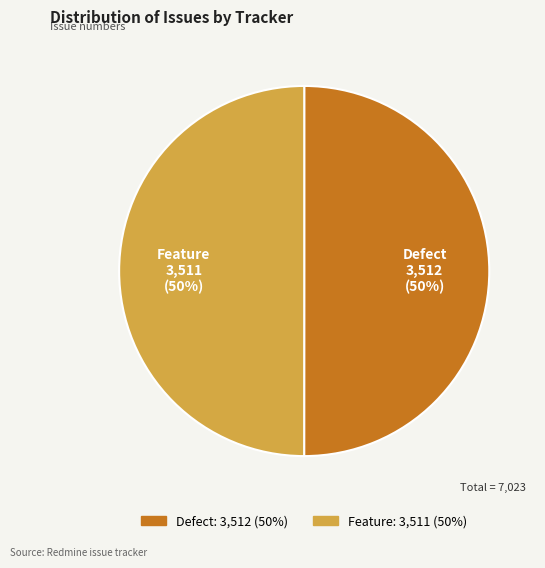

To the nearest percent, what portion does Feature represent?

50%